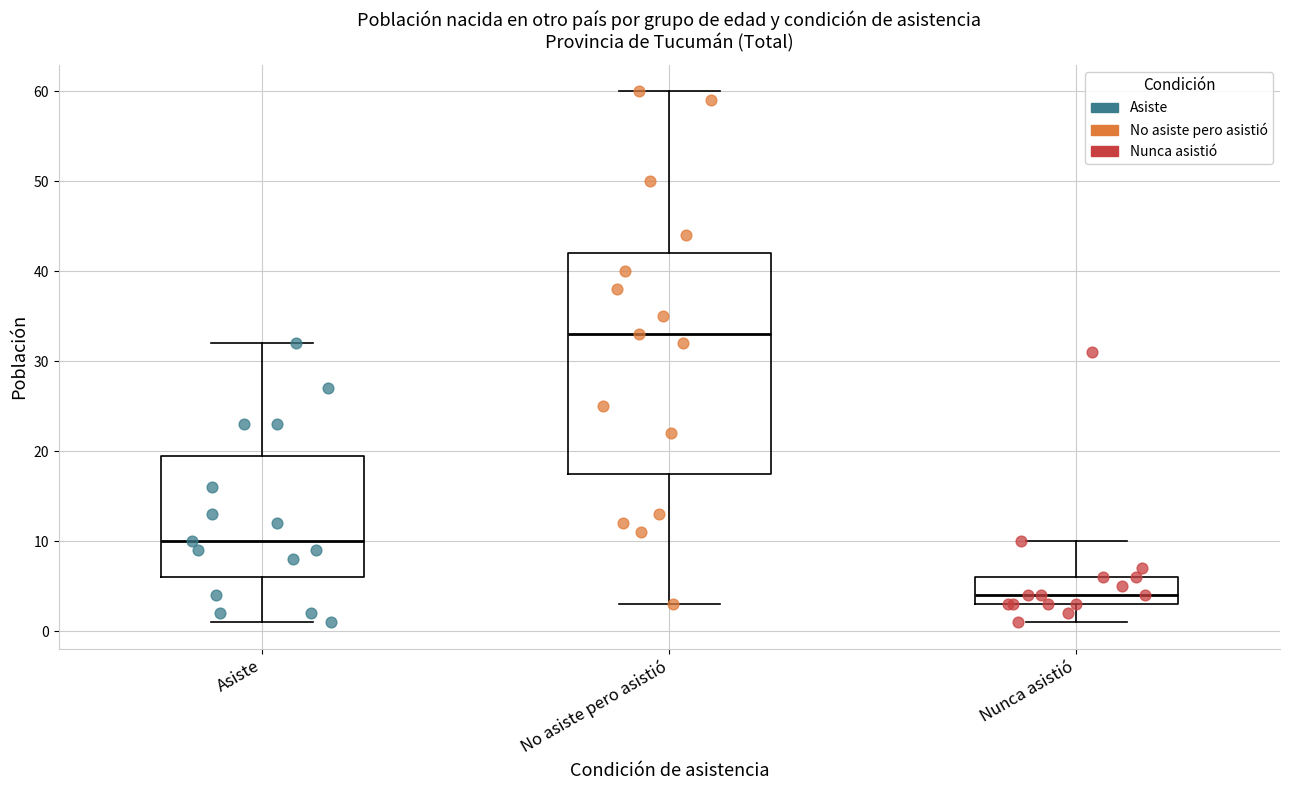

Reading left to right, read every box against the y-axis: the position of its median line, the range the box covers, and the ends of its whiskers. The values are not printed on the chart, so give them approximately, as read against the axis.

Asiste: median 10, box 6 to 20, whiskers 1 to 32
No asiste pero asistió: median 33, box 18 to 42, whiskers 3 to 60
Nunca asistió: median 4, box 3 to 6, whiskers 1 to 10